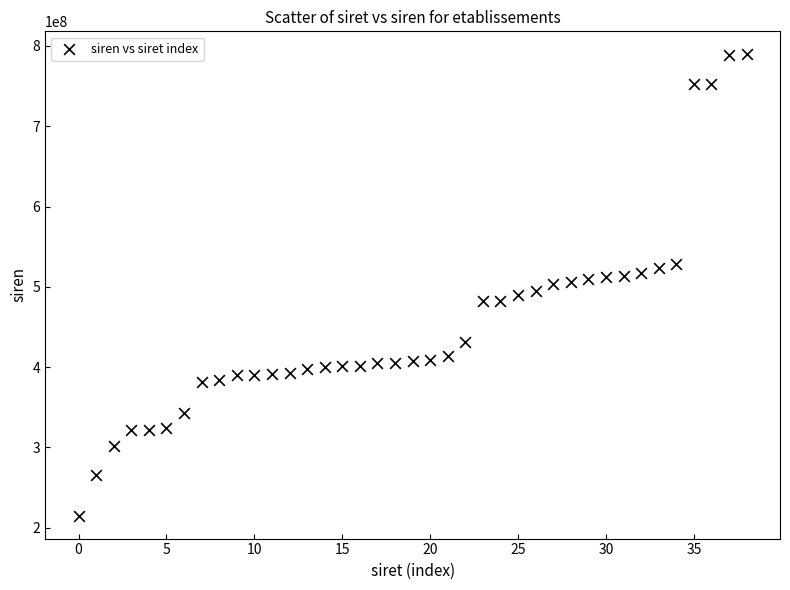

What is the range of Y values (max minus min)?

574533144